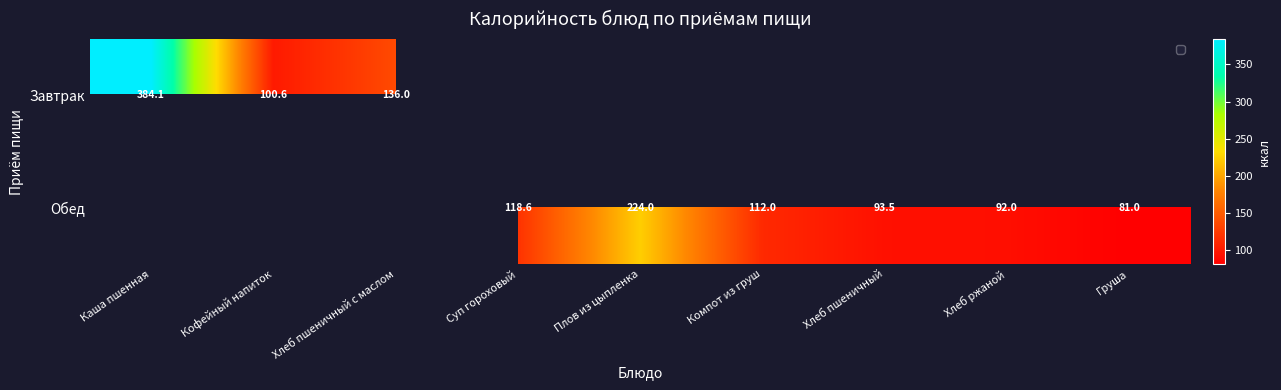

At how many categories does at least one series exceed 299?

1